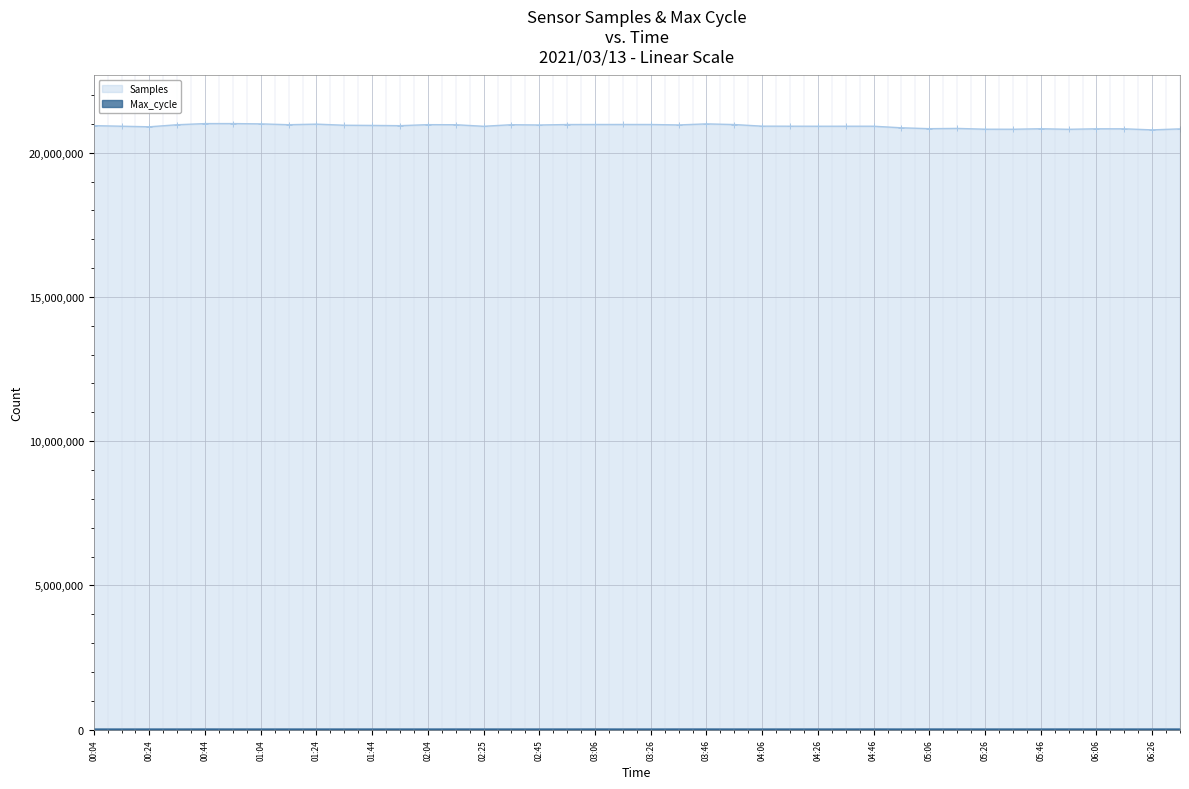

True or false: Max_cycle and Samples intersect in this chart.

False